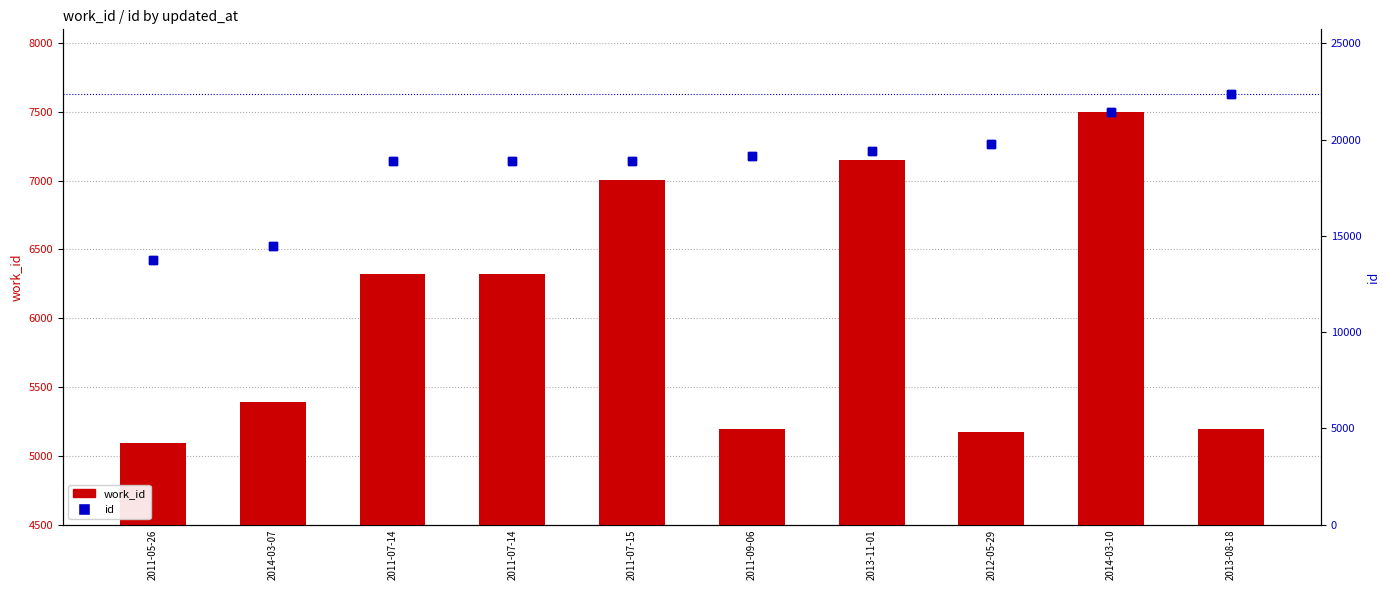

What are all the series names shown in the legend?

work_id, id